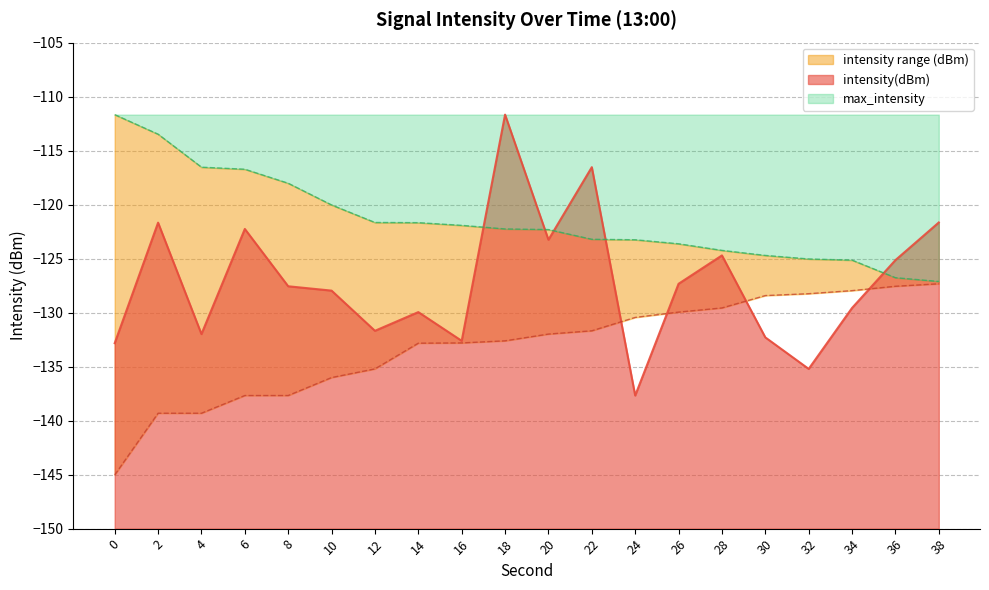

What is the maximum value for intensity(dBm)?

-111.7